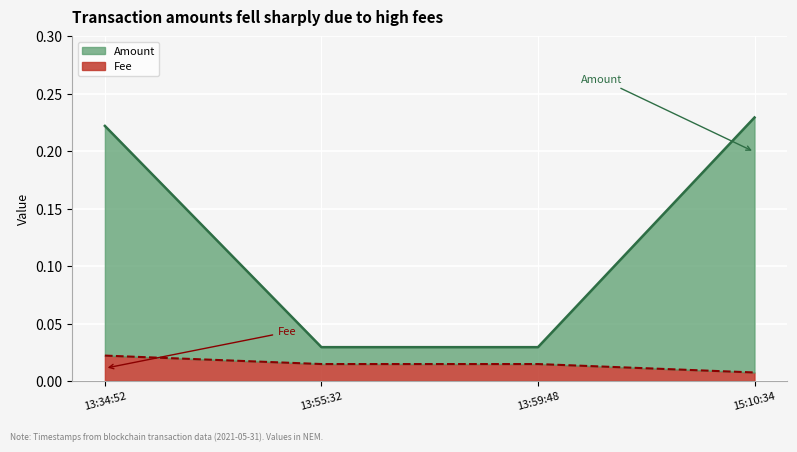

How many lines are shown in the chart?

2